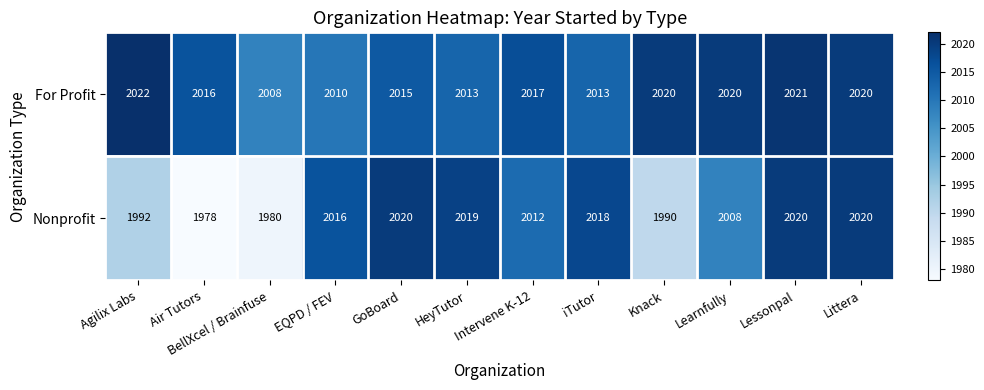

What is the difference between the highest and lowest values at Learnfully?

12